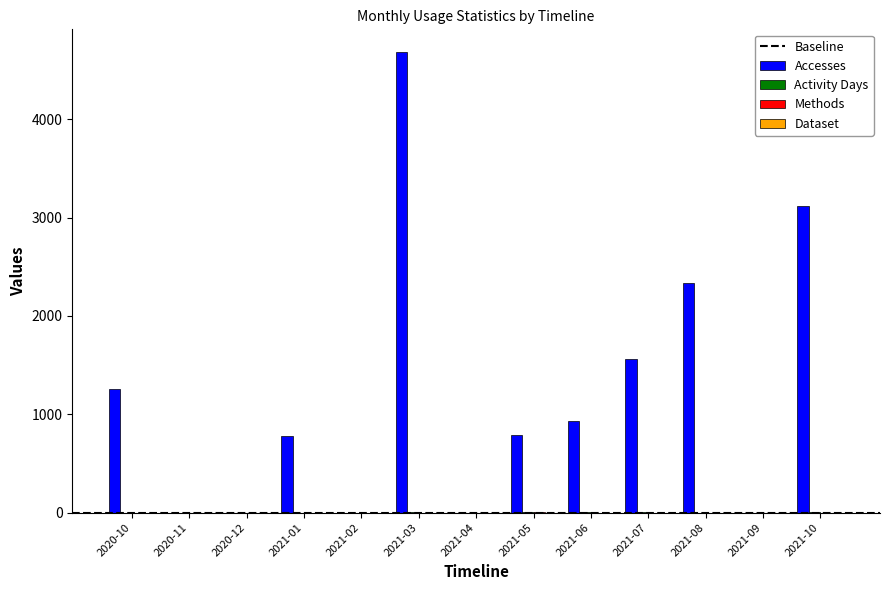

At which category is the sum across all series the highest?

2021-03